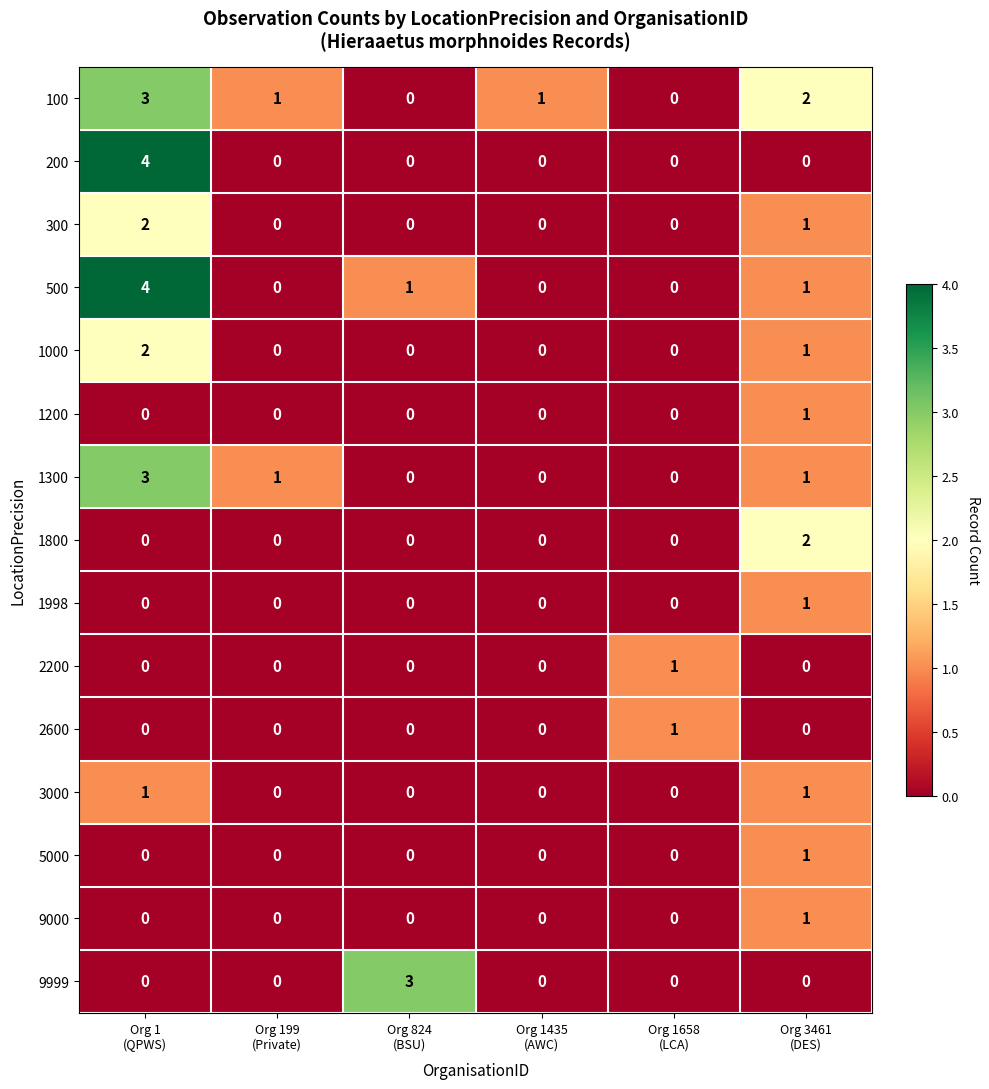

What is the greatest value displayed?

4